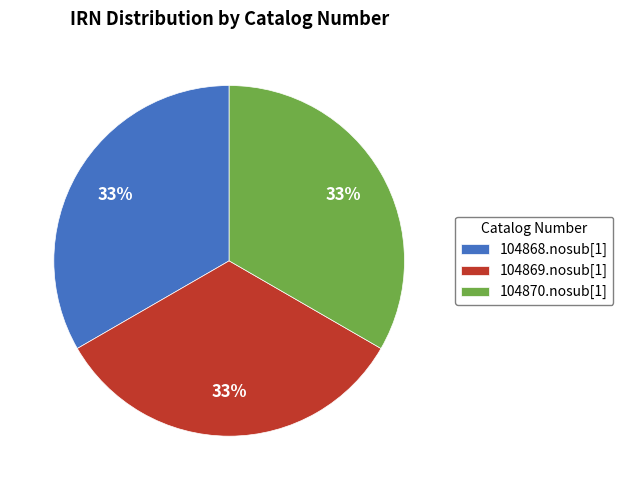

What is the ratio of the value at 104868.nosub[1] to the value at 104869.nosub[1]?

1.0